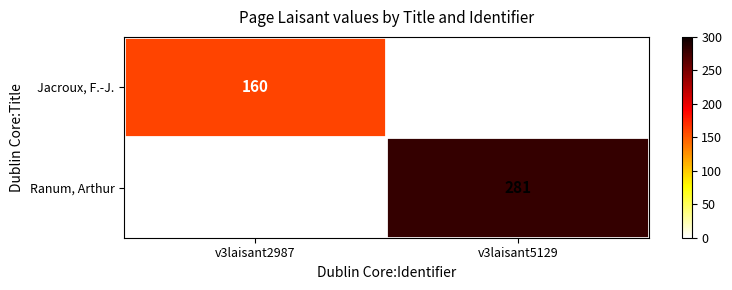

True or false: Jacroux, F.-J. has a value of 218 at v3laisant2987.

False